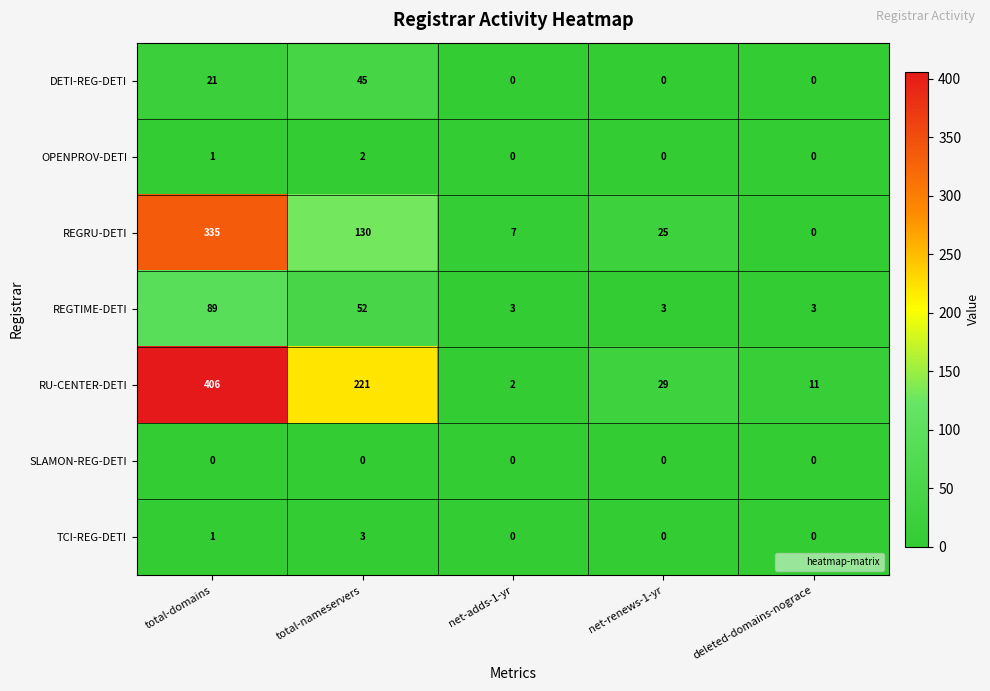

What is the total value across all series at total-domains?

853